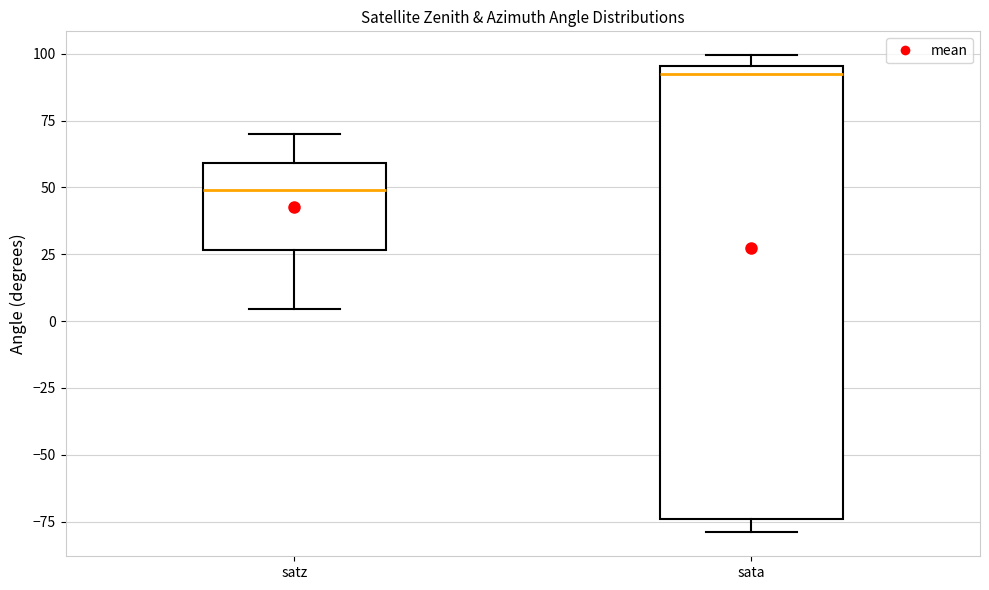

Which box is the tallest, from its lower edge to its upper edge?

sata